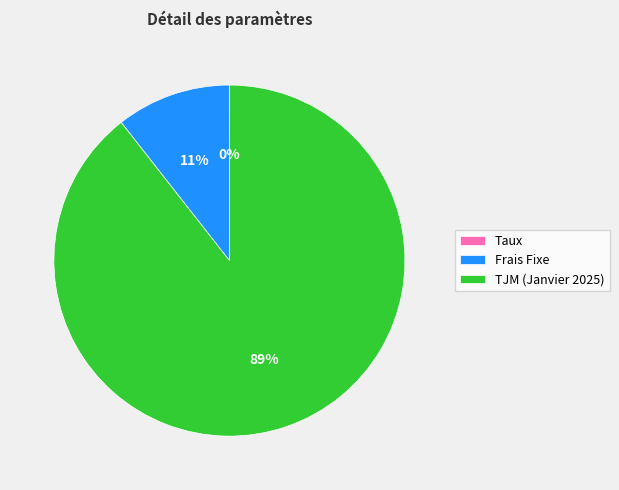

To the nearest percent, what is the average slice percentage?

33%